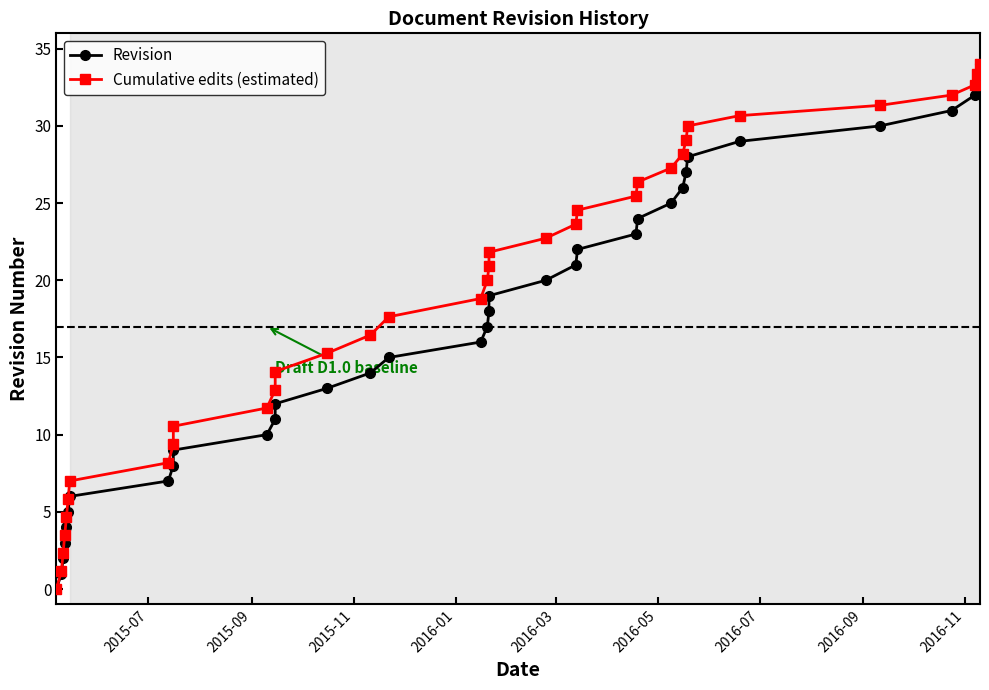

Rank the series by their average value, from lowest to highest.

Revision, Cumulative edits (estimated)